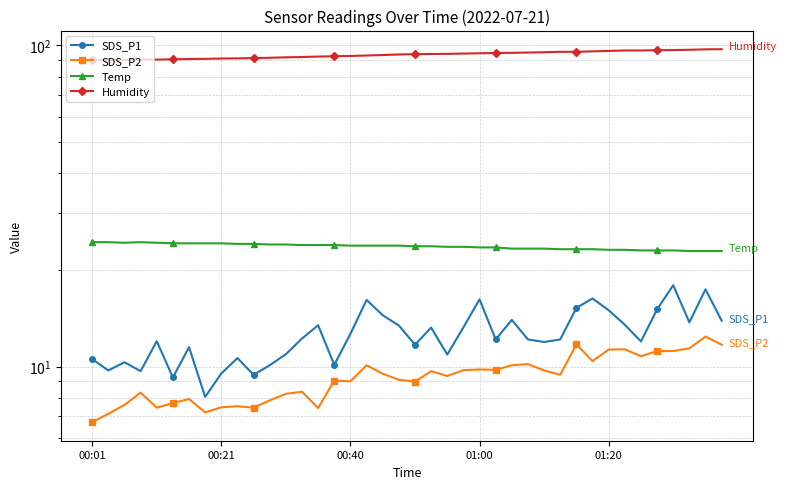

How many lines are shown in the chart?

4